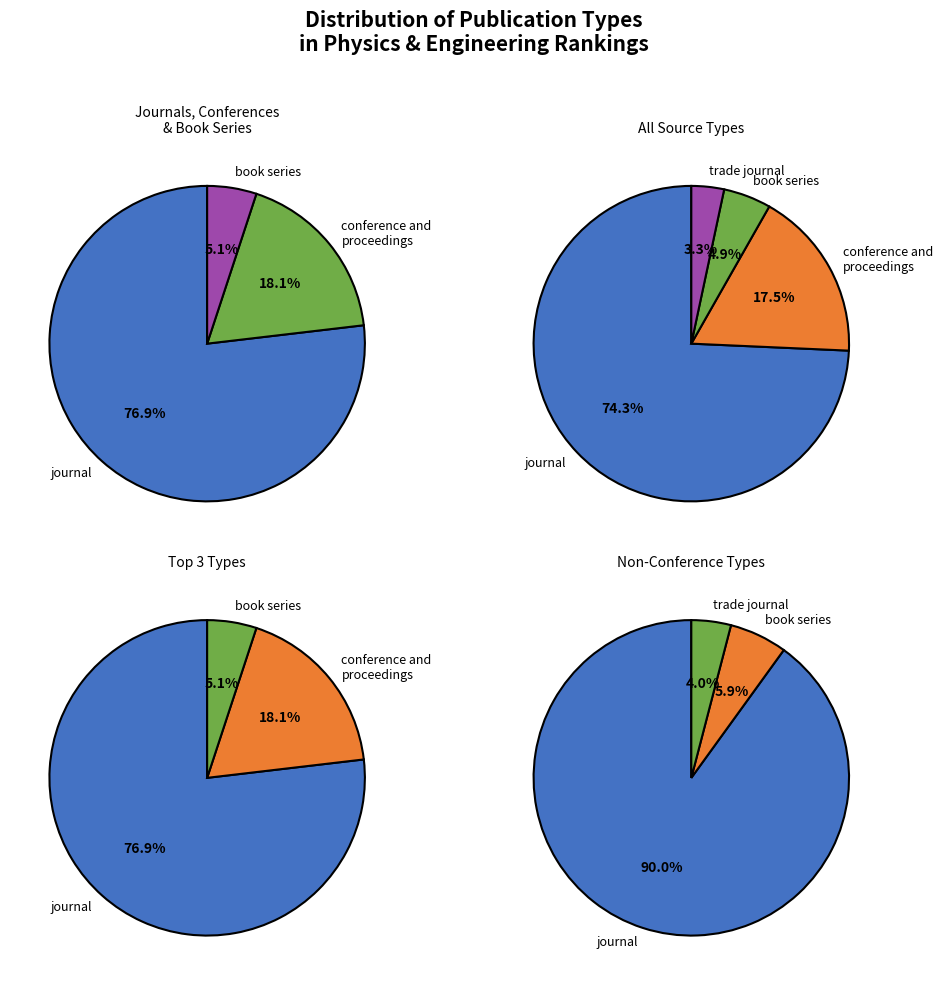

To the nearest percent, what portion does trade journal represent?

3%